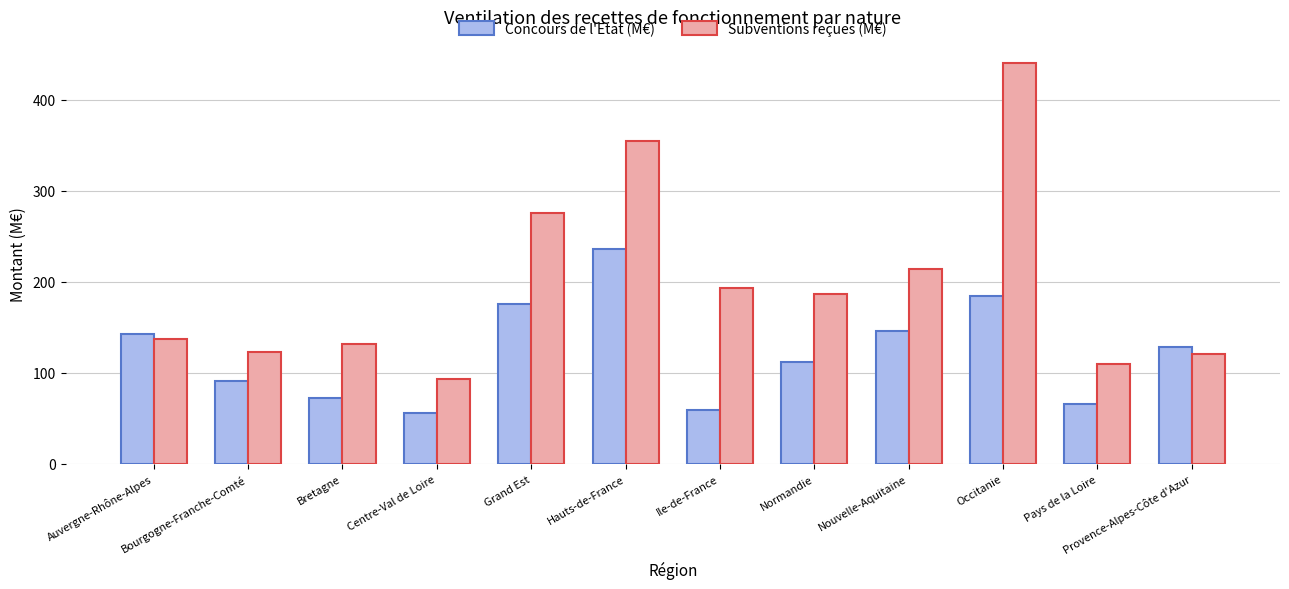

The value of Subventions reçues (M€) at Auvergne-Rhône-Alpes is 136.7. True or false?

True